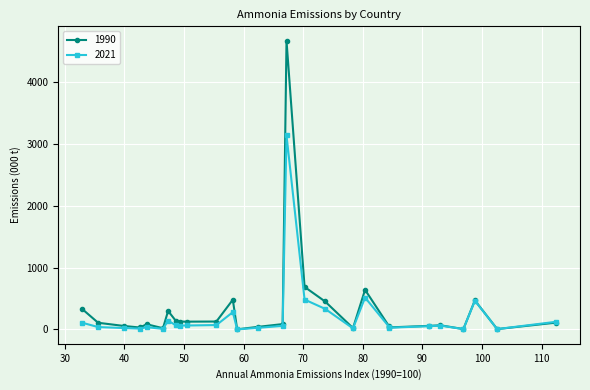

What are all the series names shown in the legend?

1990, 2021